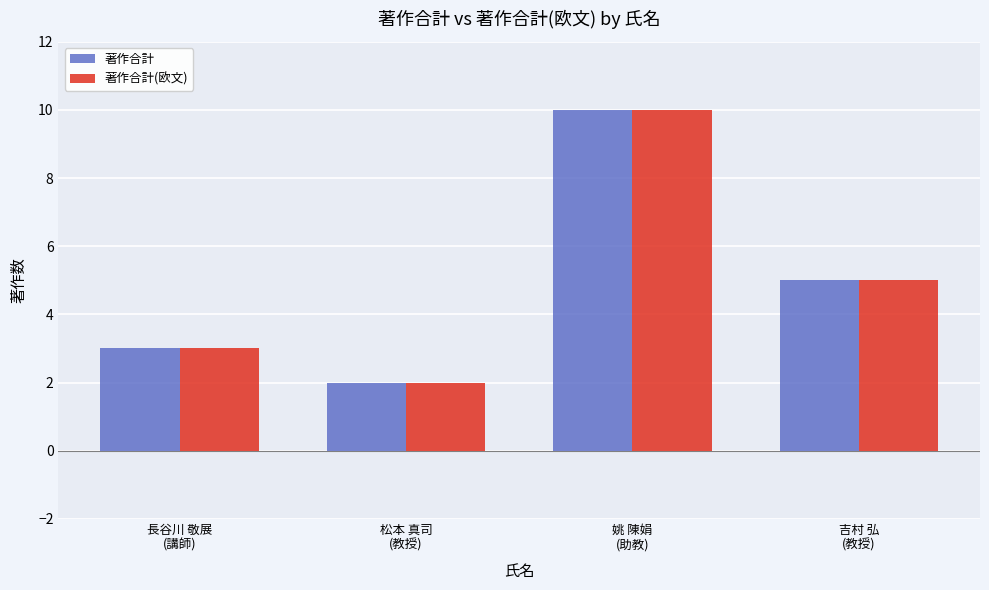

How many bars are there in total?

8